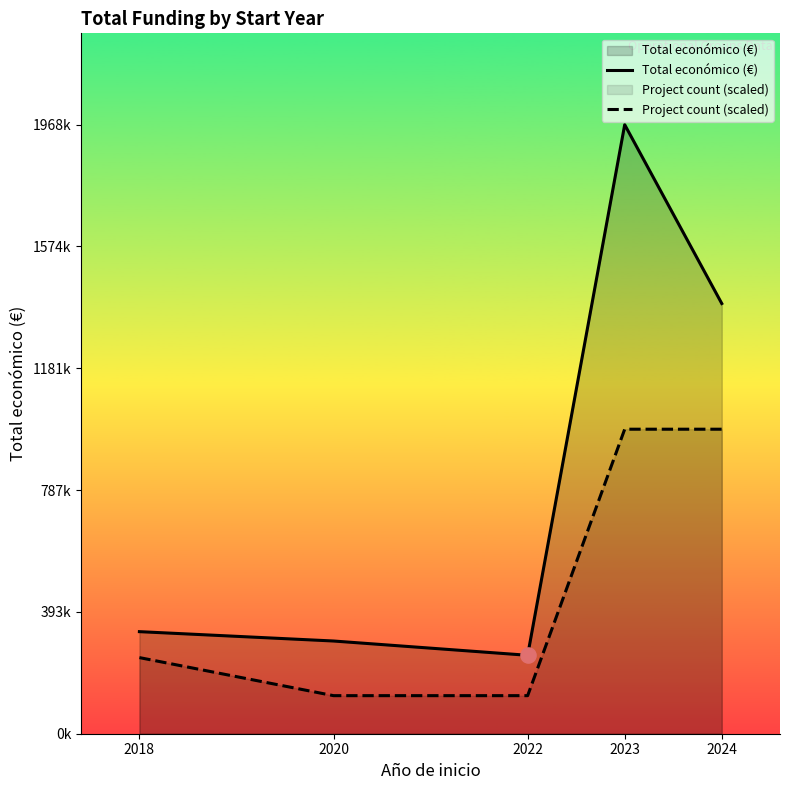

At how many categories does at least one series exceed 1662086?

1